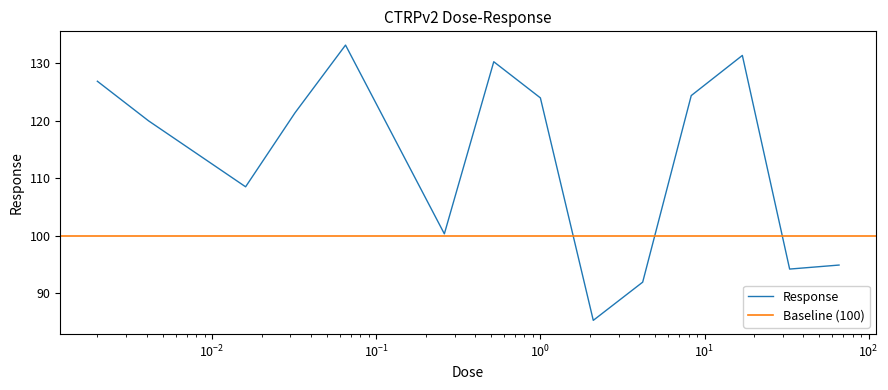

What is the maximum value for Response?

133.2